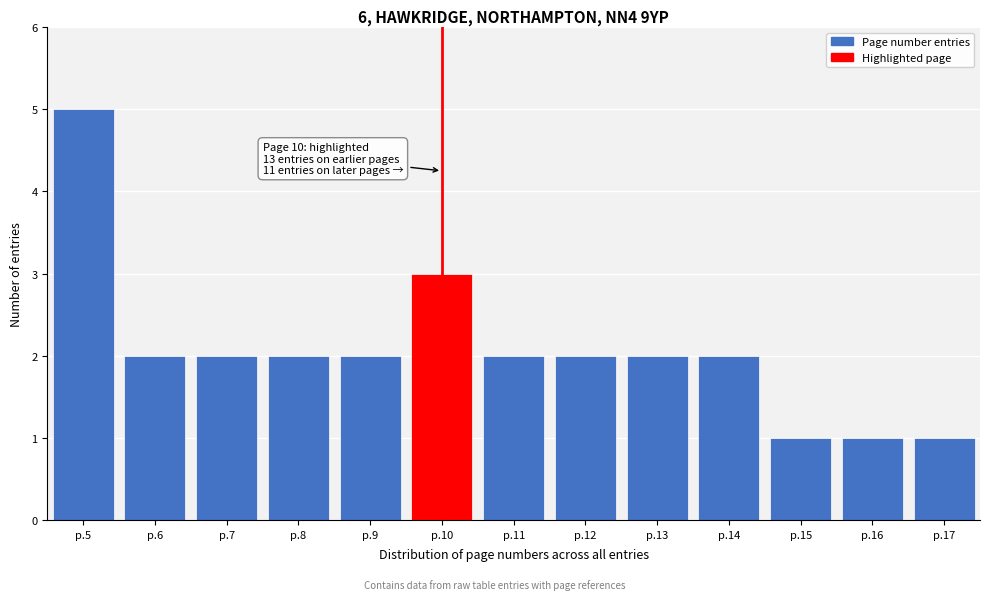

Reading left to right, transcribe all the data shown in this chart.

p.5=5	p.6=2	p.7=2	p.8=2	p.9=2	p.10=3	p.11=2	p.12=2	p.13=2	p.14=2	p.15=1	p.16=1	p.17=1